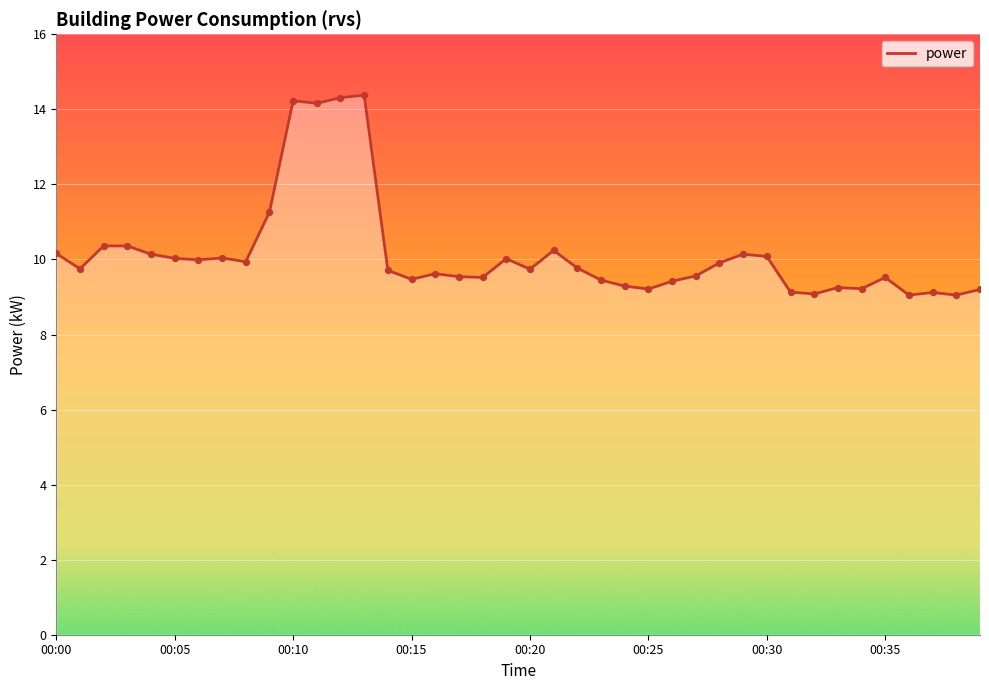

What is the greatest value displayed?

14.4